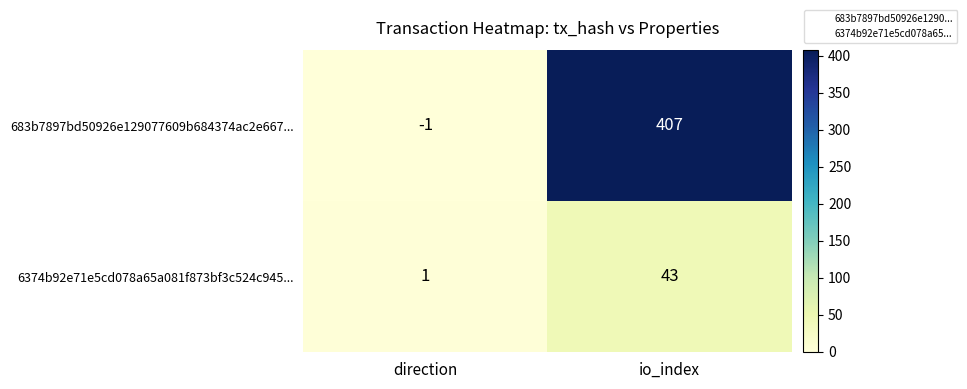

Reading left to right, what are all the values shown in this chart?

683b7897bd50926e129077609b684374ac2e667...: -1	407
6374b92e71e5cd078a65a081f873bf3c524c945...: 1	43